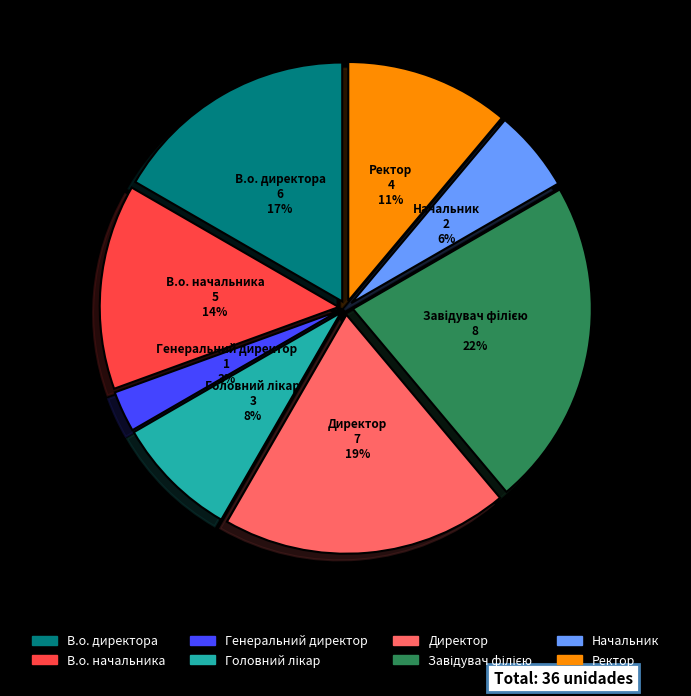

Approximately how many times larger is the value at В.о. директора compared to В.о. начальника?

1.2